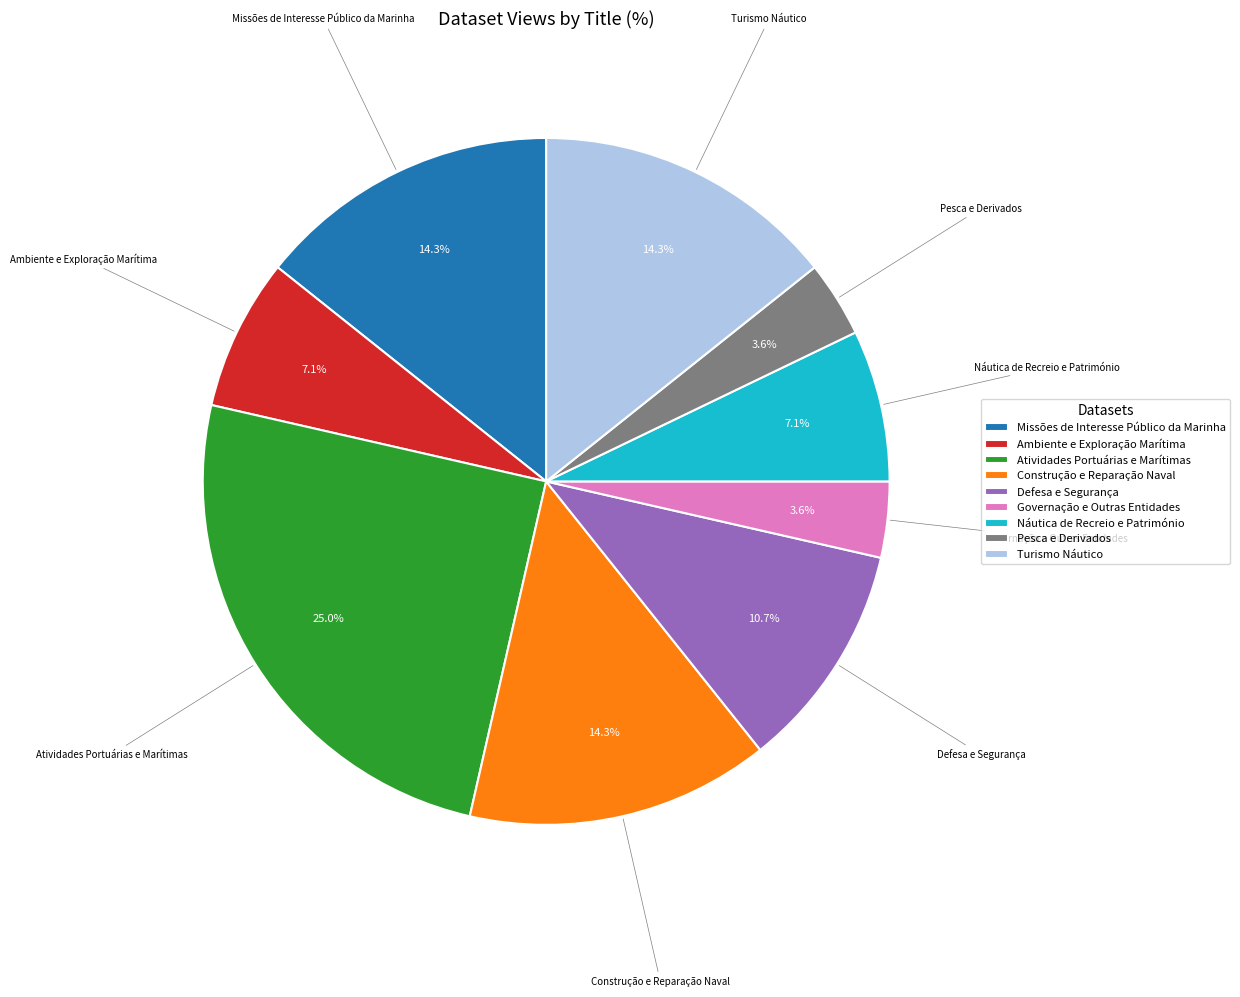

To the nearest percent, what portion does Turismo Náutico represent?

14%